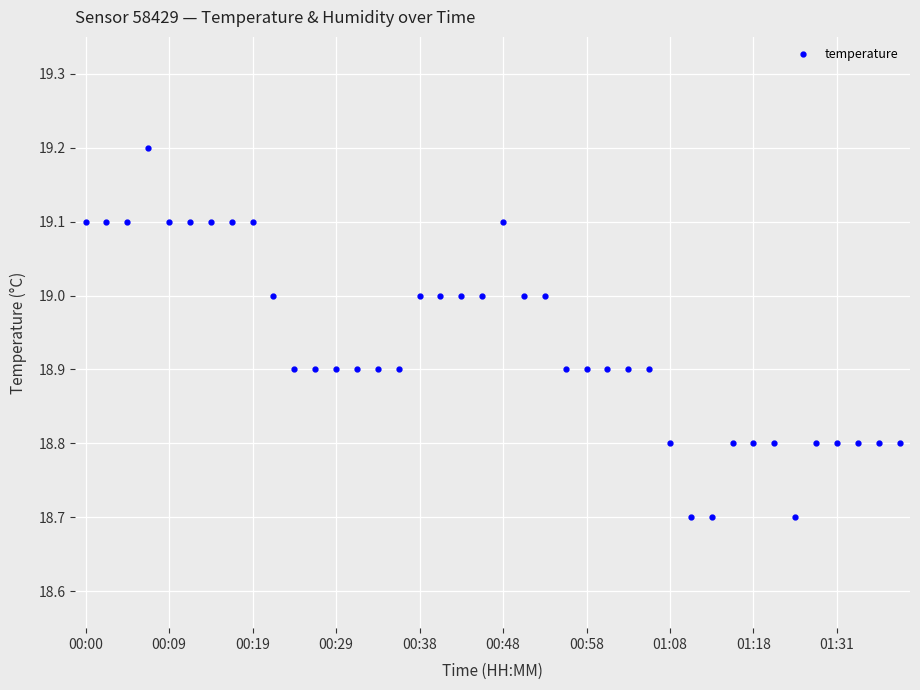

What is the minimum value shown in the chart?

18.7